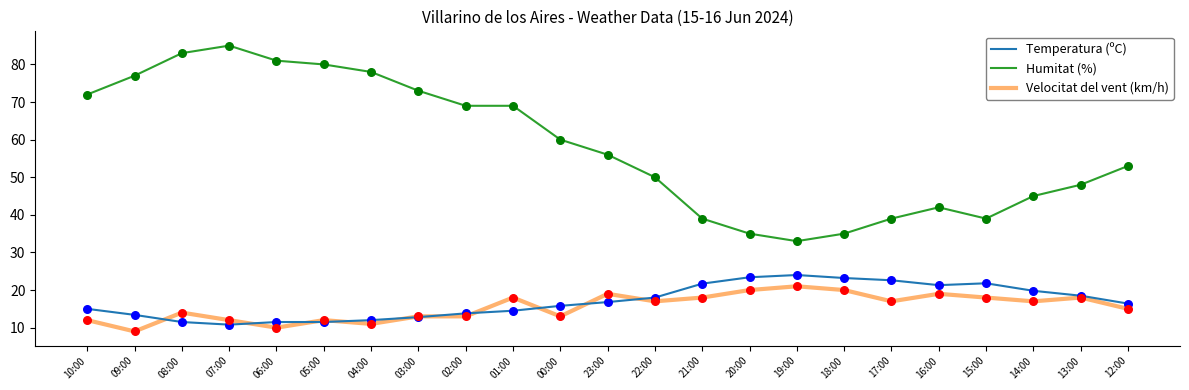

What is the difference between the highest and lowest values at 07:00?

74.2